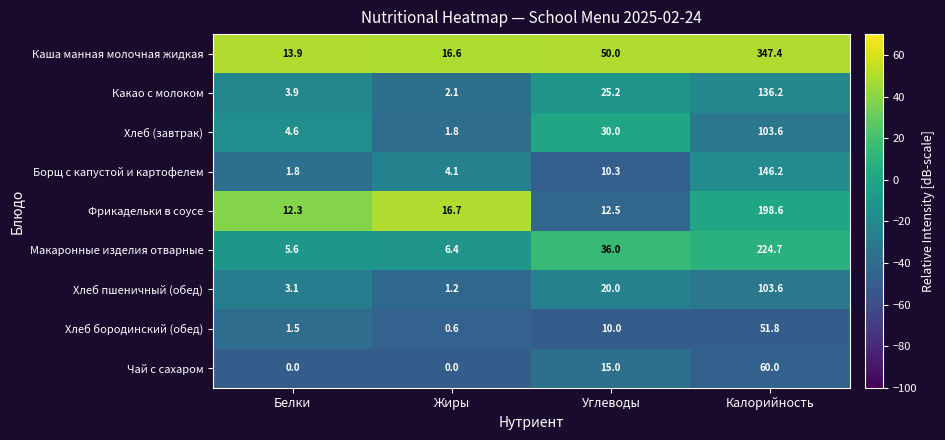

What is the difference between the second highest and minimum values in the Макаронные изделия отварные series?

30.4